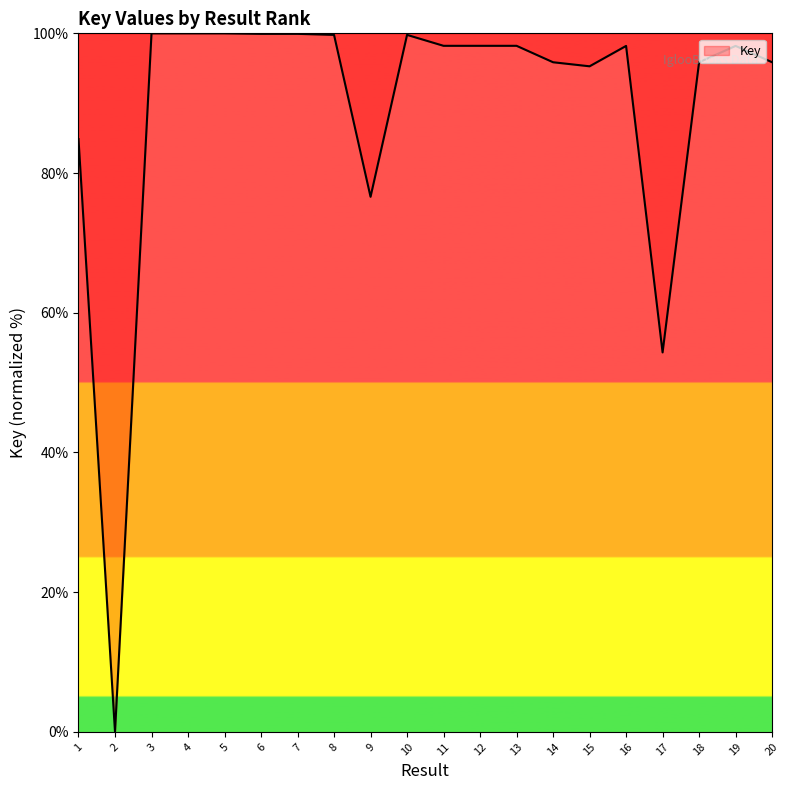

Between 5 and 20, which is larger?

5